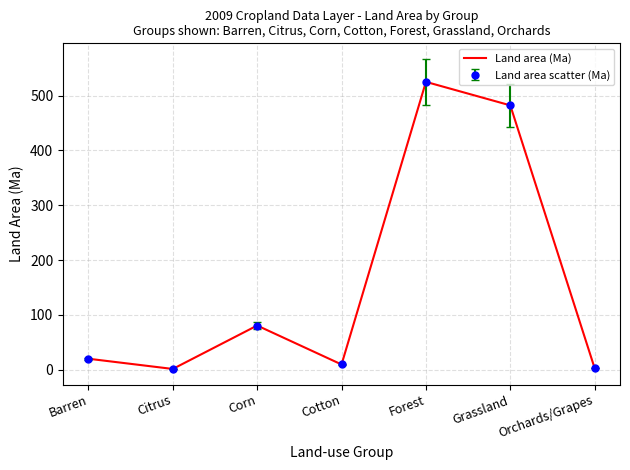

How many lines are shown in the chart?

1